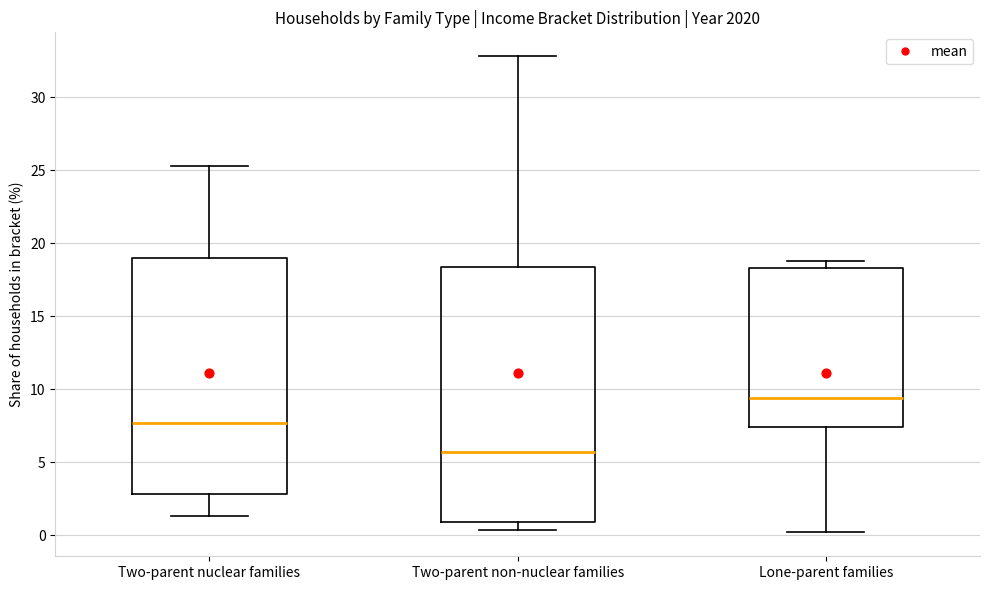

Where does the lower whisker of the box for Two-parent nuclear families end on the y-axis? The values are not printed on the chart, so give them approximately, as read against the axis.

1.5